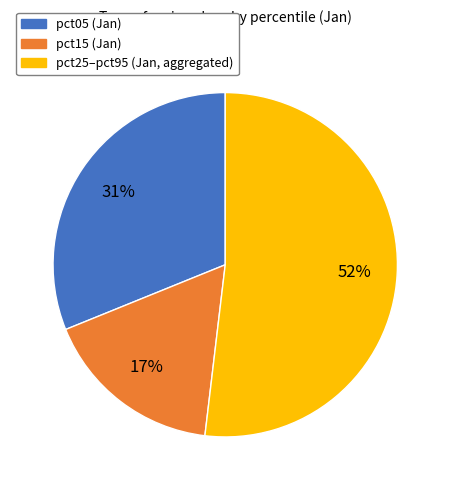

Does any single category account for the majority?

Yes